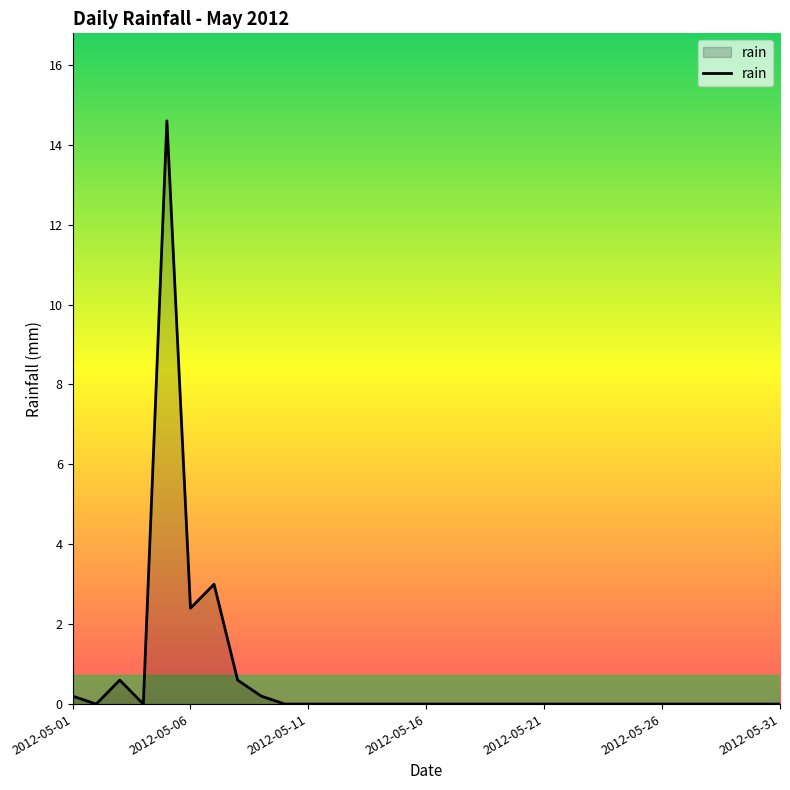

True or false: there are more than 0 points higher than both neighbors.

True